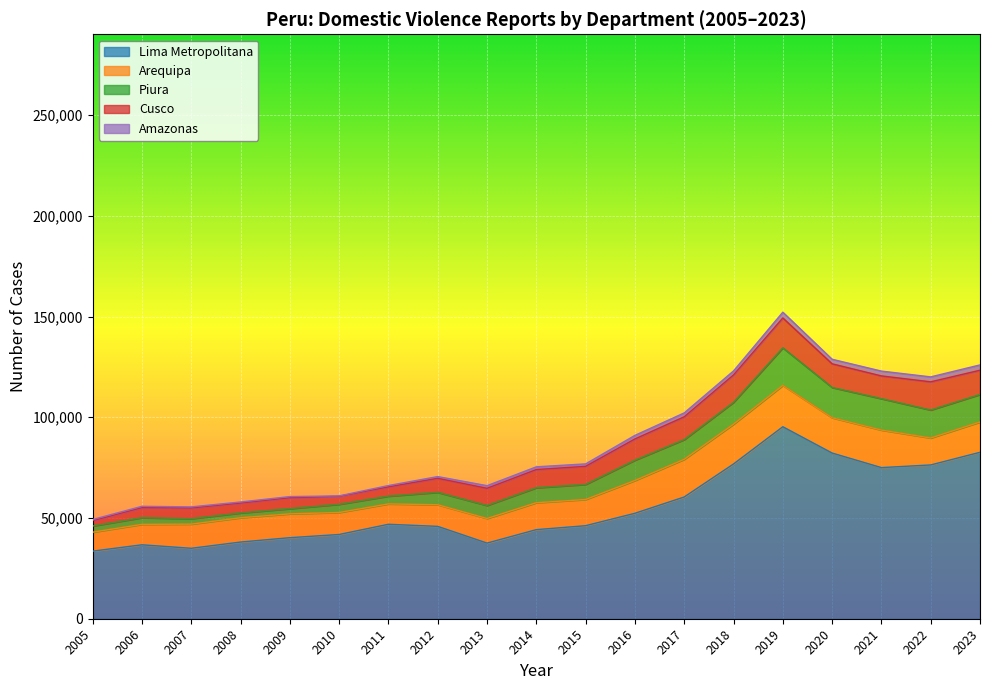

What is the difference between the highest and lowest values at 2007?

34450